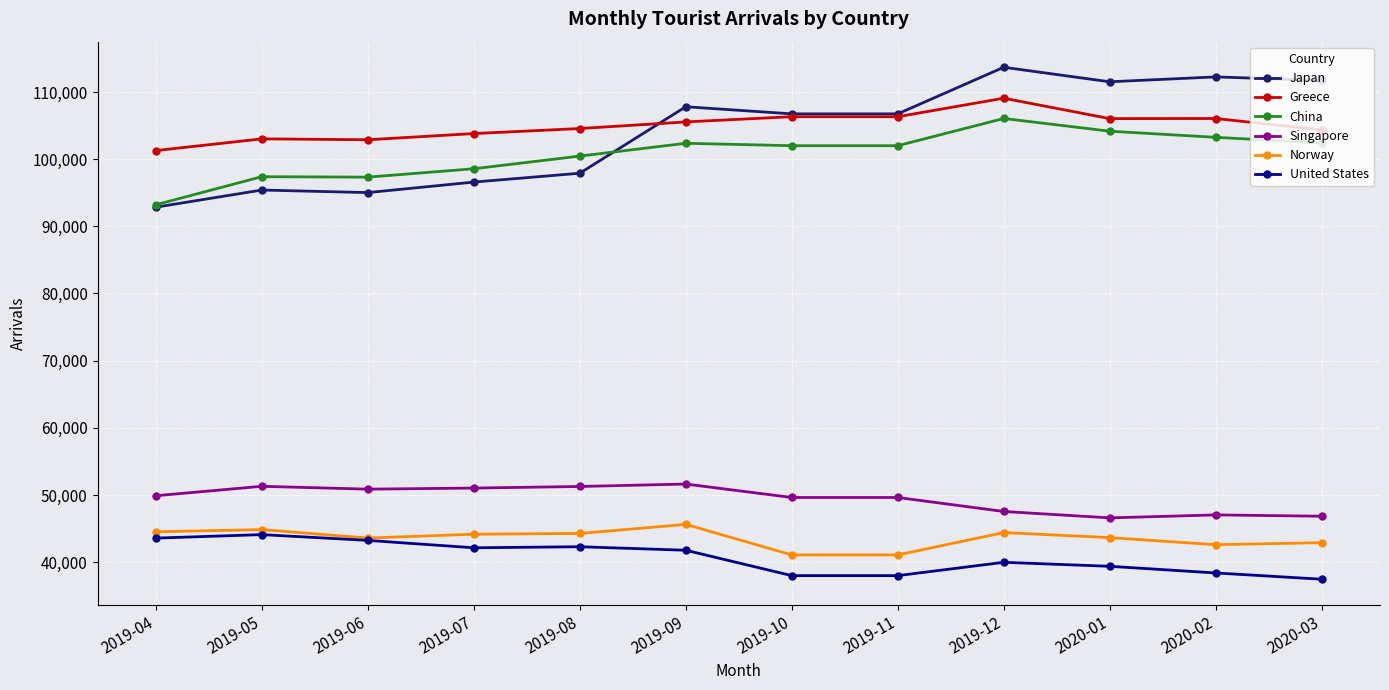

Which label corresponds to the largest value in the chart?

2019-12